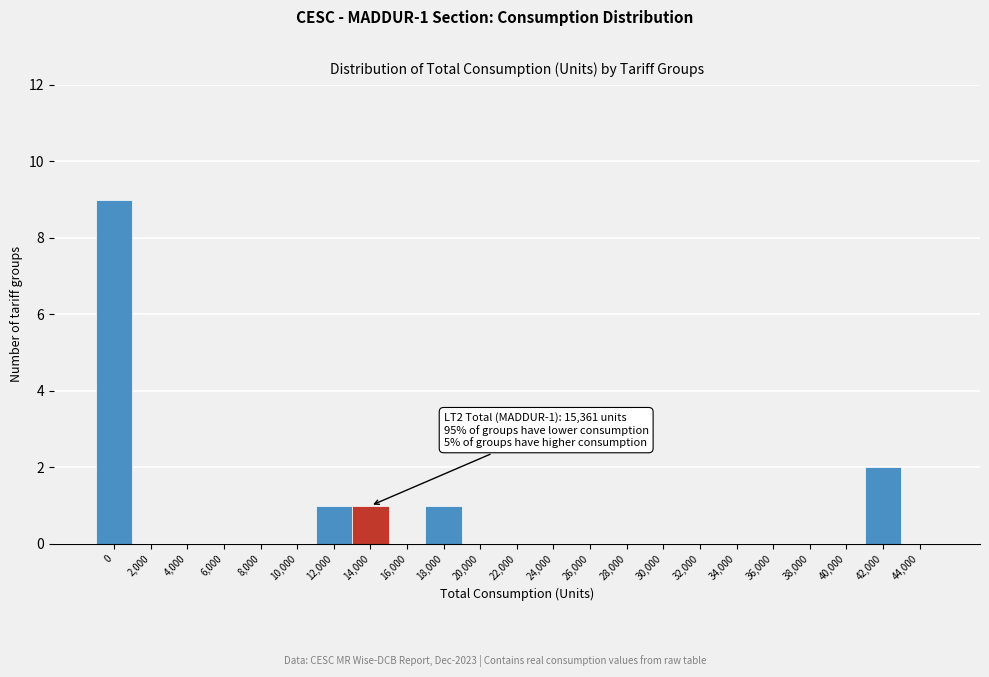

Reading right to left, extract all data points from this chart.

44,000=0	42,000=2	40,000=0	38,000=0	36,000=0	34,000=0	32,000=0	30,000=0	28,000=0	26,000=0	24,000=0	22,000=0	20,000=0	18,000=1	16,000=0	14,000=1	12,000=1	10,000=0	8,000=0	6,000=0	4,000=0	2,000=0	0=9